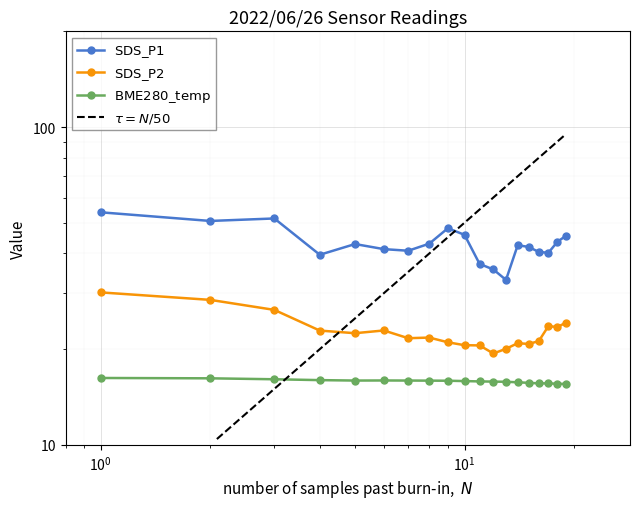

True or false: SDS_P1 and BME280_temperature cross at least once.

False